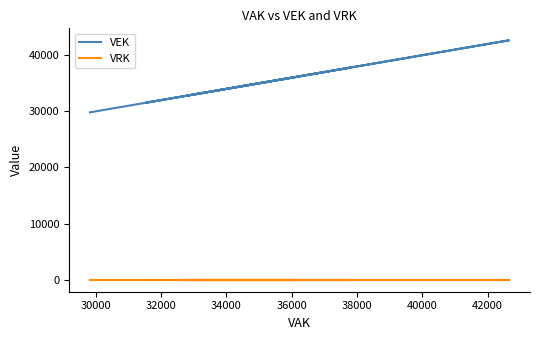

Reading right to left, what are all the values shown in this chart?

VEK: 29825	29825	30455	30455	39752	39752	40643	40643	40643	40649	42658	31534	31534	31802	31802	37777	32774	32774	33298	33298	33298	33298	36091	35241	35241	33357	33357
VRK: 0	0	0	0	0	0	0	0	0	0	0	0	0	0	0	0	0	0	0	0	0	0	0	0	0	0	0